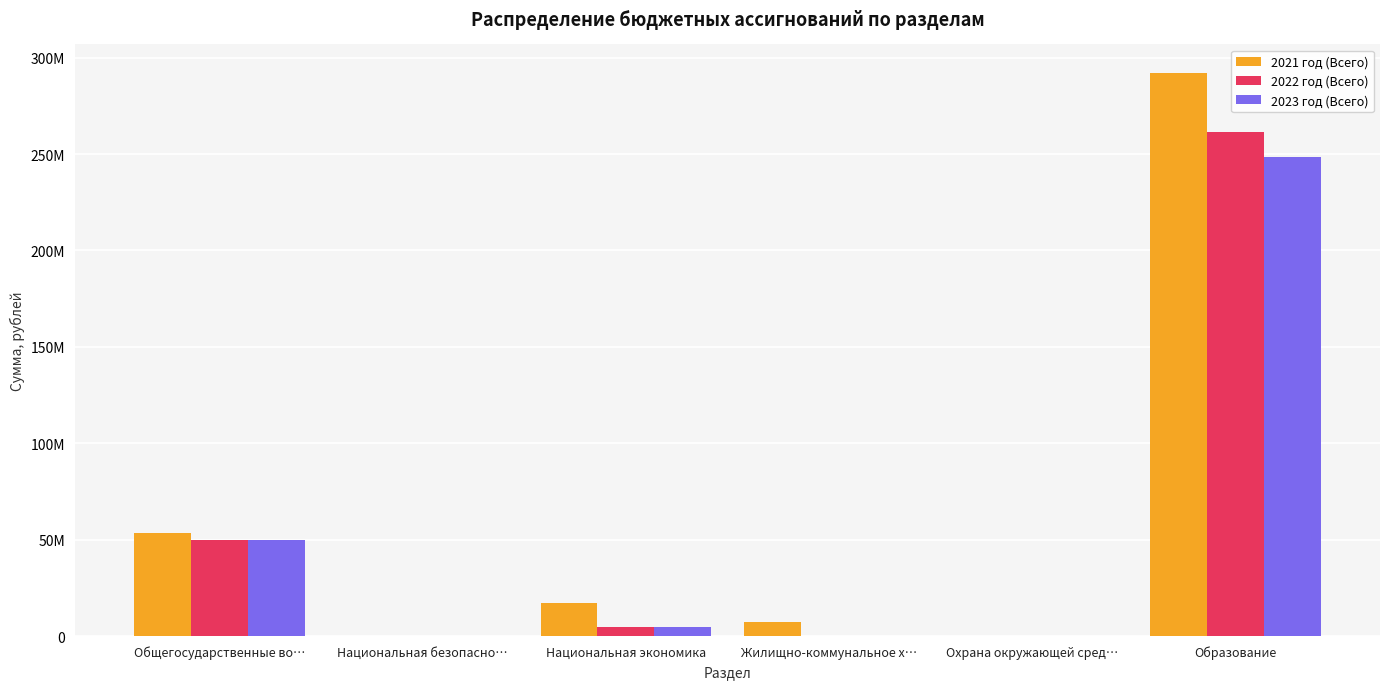

What is the label of the 6th bar from the left?

Образование